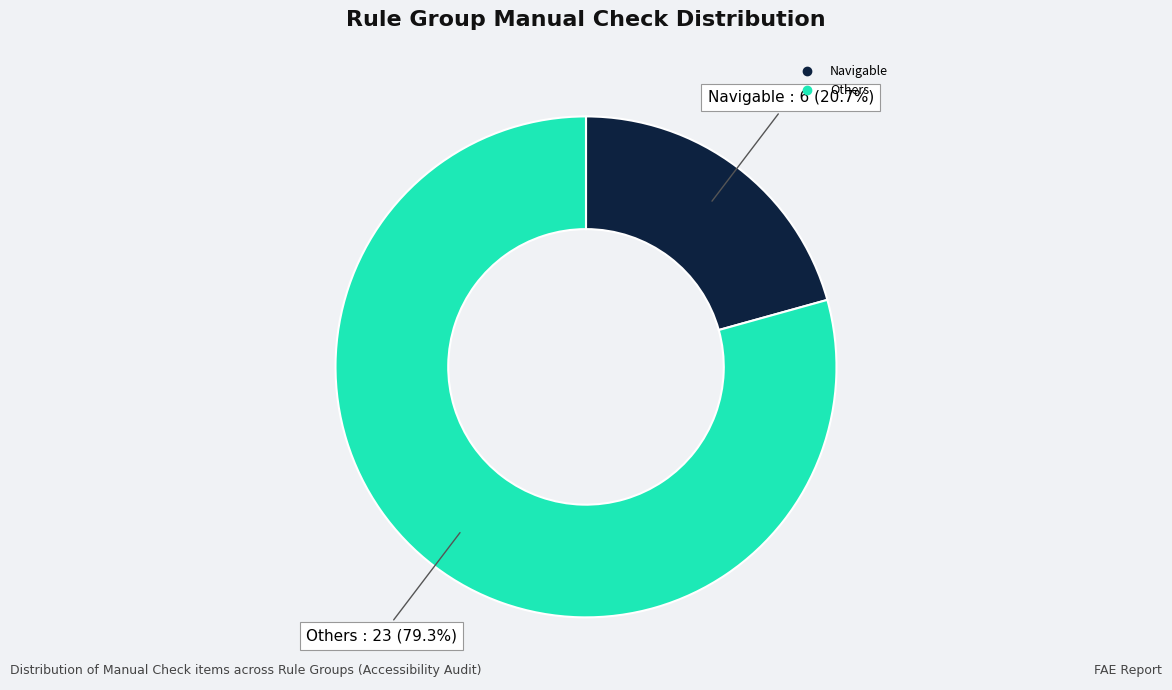

Is there a majority slice in this chart?

Yes